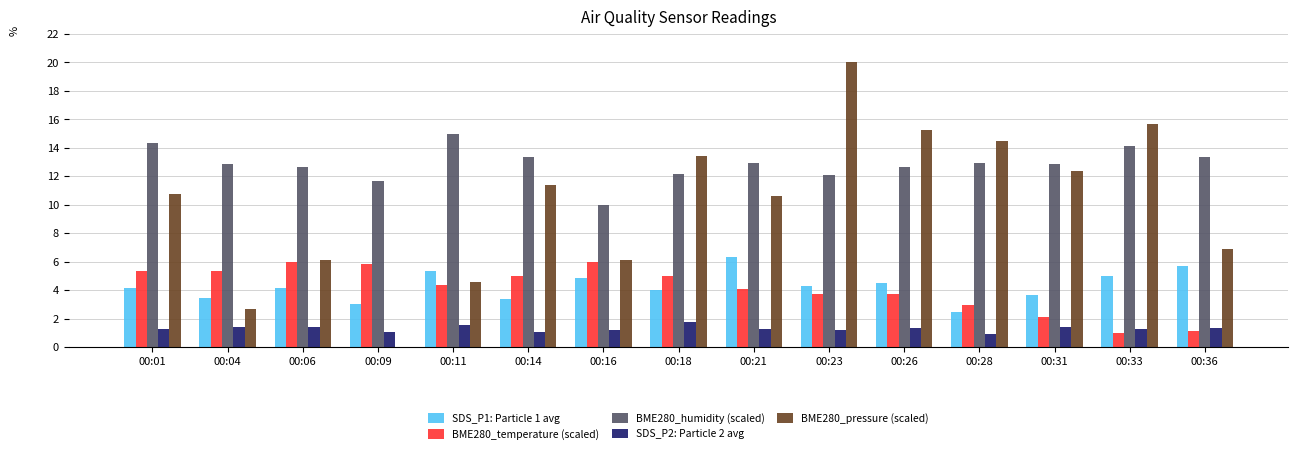

Between 00:01 and 00:11, which series saw the biggest shift?

BME280_pressure (scaled)